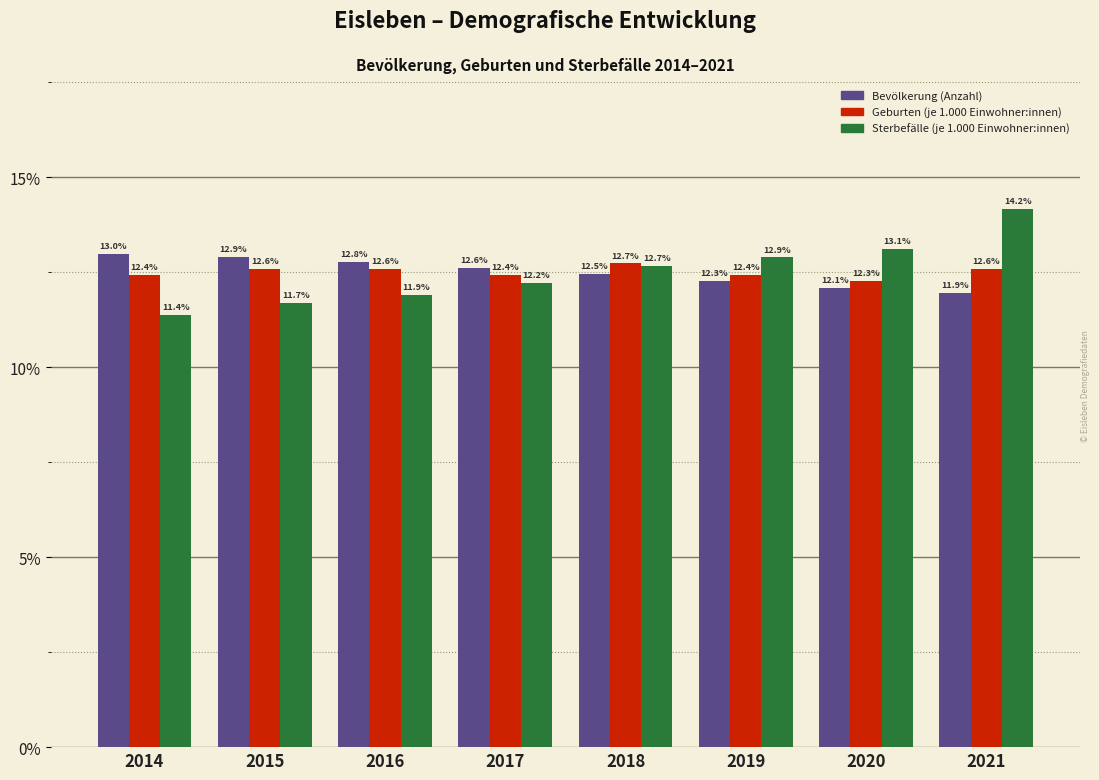

Reading left to right, extract all data points from this chart.

Bevölkerung (Anzahl): 2014=13.0	2015=12.9	2016=12.8	2017=12.6	2018=12.5	2019=12.3	2020=12.1	2021=11.9
Geburten (je 1.000 Einwohner:innen): 2014=12.4	2015=12.6	2016=12.6	2017=12.4	2018=12.7	2019=12.4	2020=12.3	2021=12.6
Sterbefälle (je 1.000 Einwohner:innen): 2014=11.4	2015=11.7	2016=11.9	2017=12.2	2018=12.7	2019=12.9	2020=13.1	2021=14.2